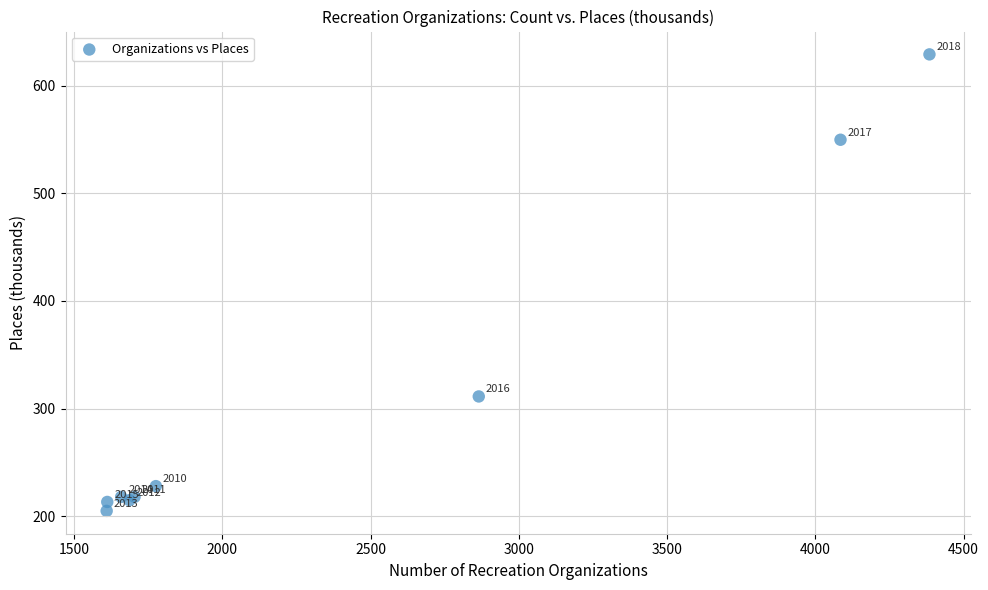

What Y value in the scatter plot is closest to 416?

311.3